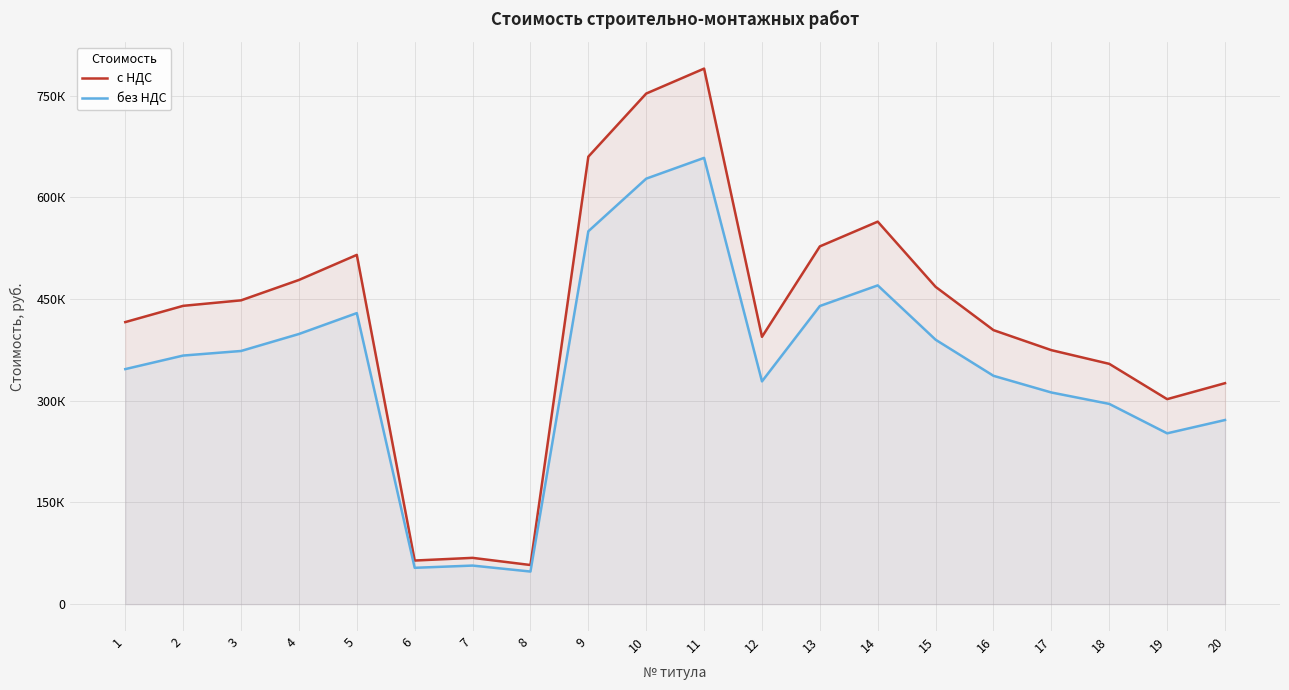

Where is без НДС nearest to the value 353296?

1